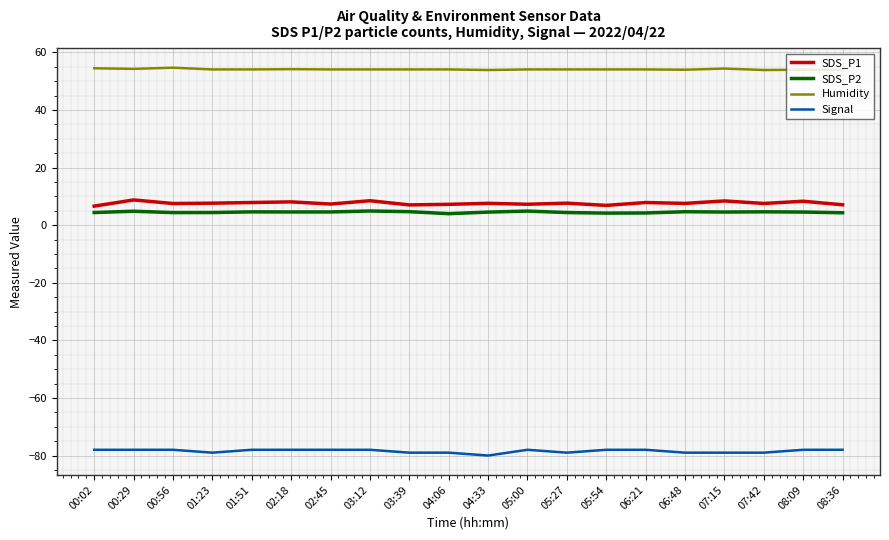

The value of Signal at 04:06 is -79.0. True or false?

True